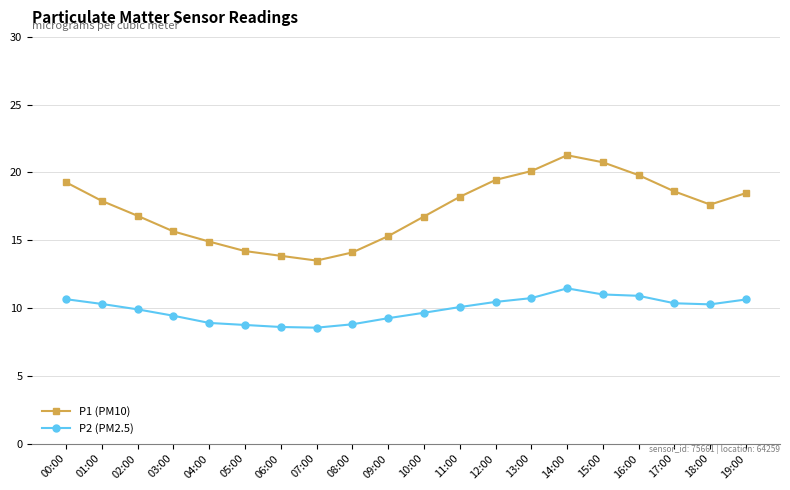

True or false: P2 (PM2.5) and P1 (PM10) cross at least once.

False